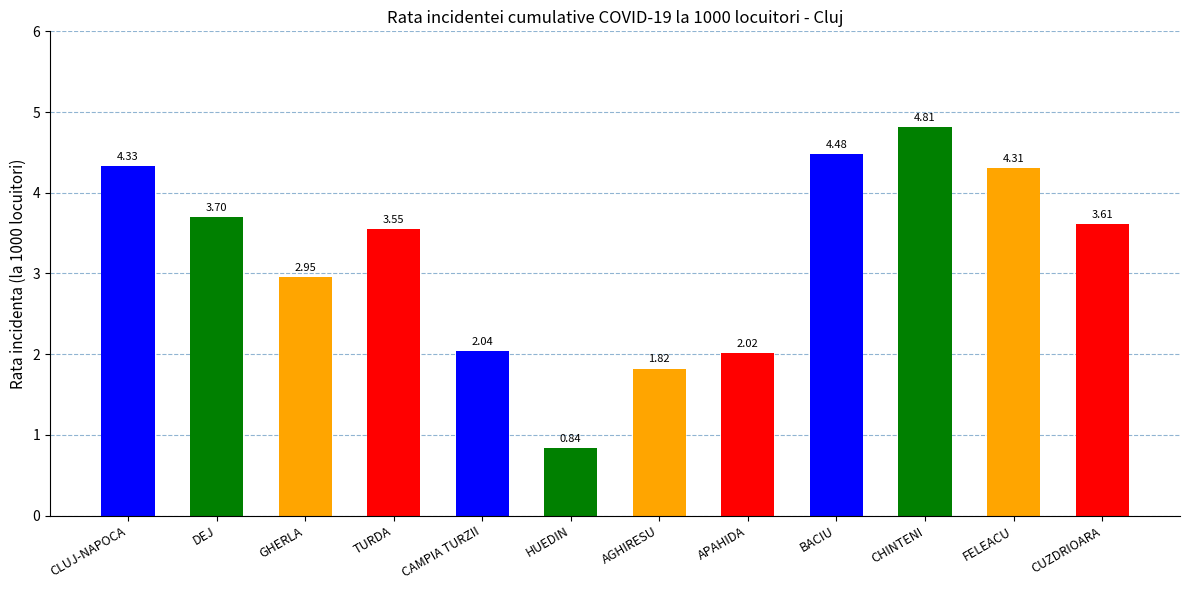

Rank the categories by value from highest to lowest.

CHINTENI, BACIU, CLUJ-NAPOCA, FELEACU, DEJ, CUZDRIOARA, TURDA, GHERLA, CAMPIA TURZII, APAHIDA, AGHIRESU, HUEDIN